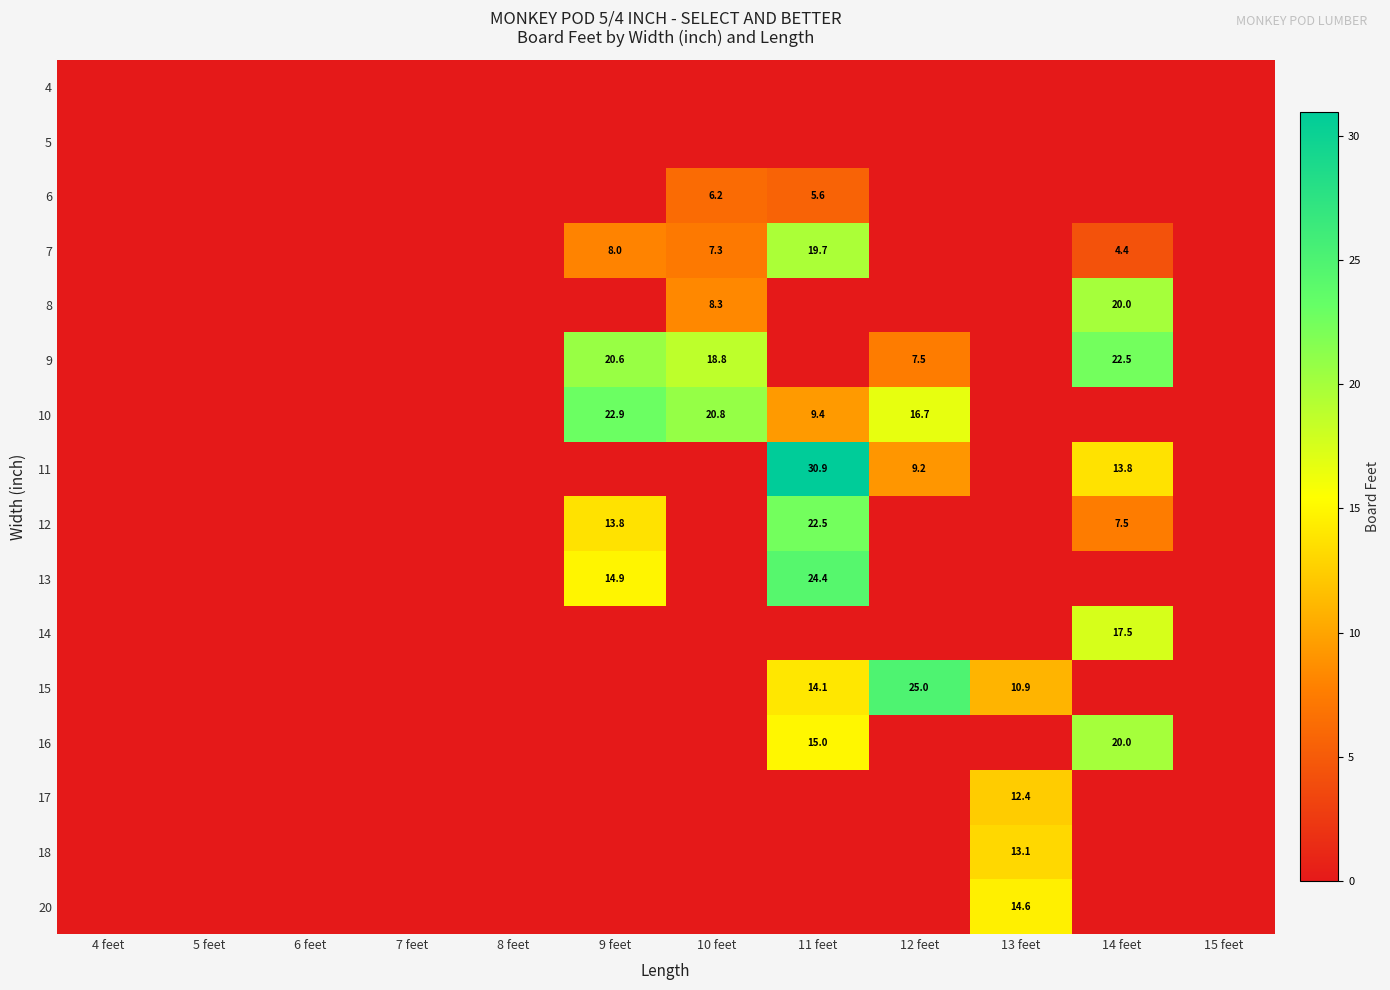

The 12 series shows 0.0 at 8 feet. True or false?

True